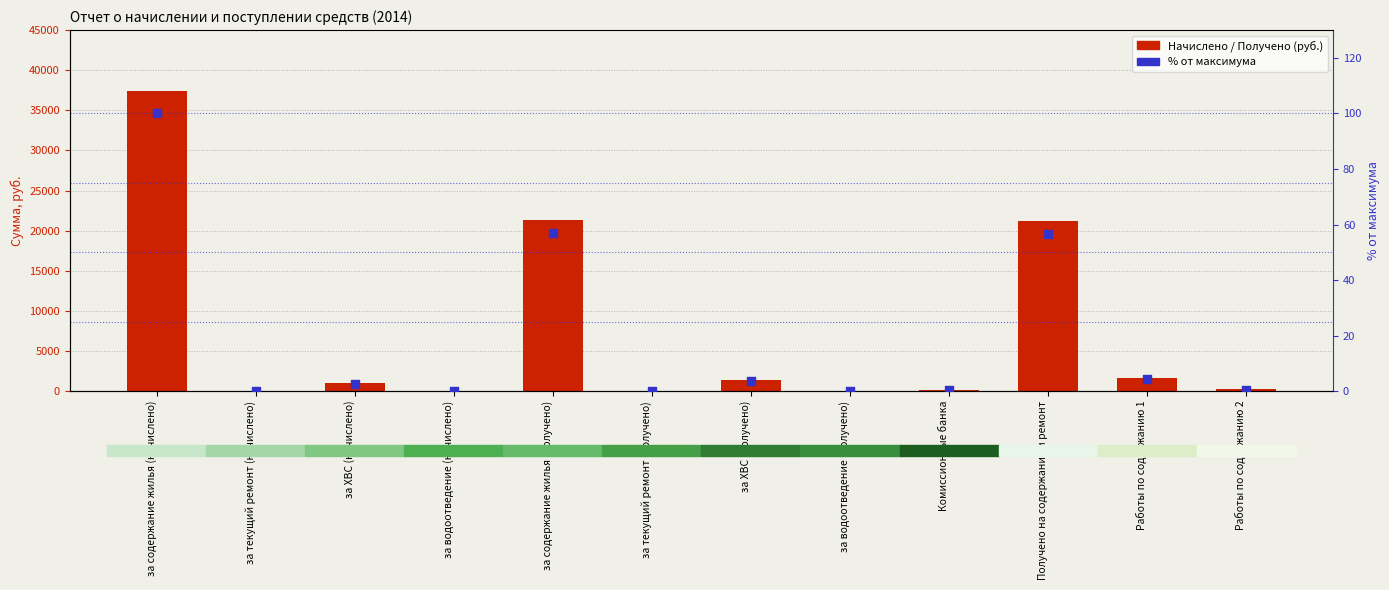

What is the total value across all series at за содержание жилья (начислено)?

37567.5